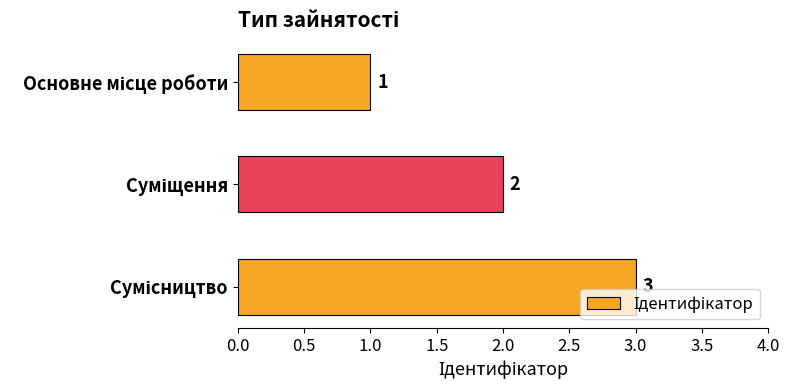

What is the sum of all values?

6